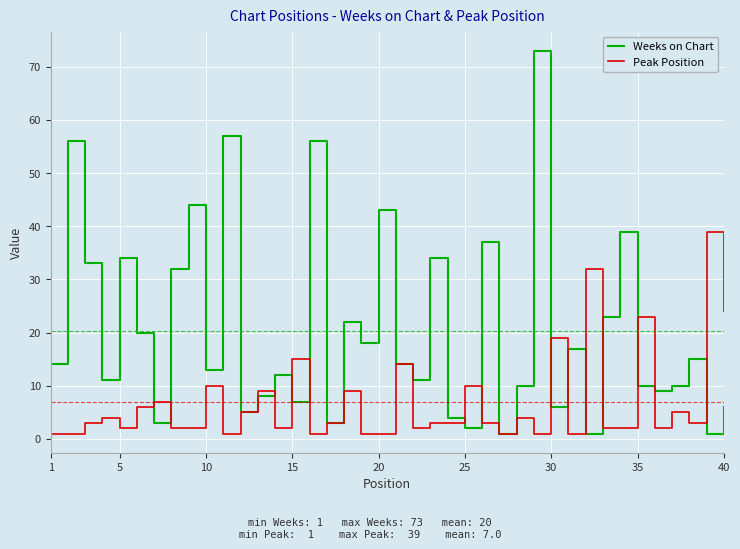

List the series in order of their overall mean, lowest first.

Peak Position, Weeks on Chart